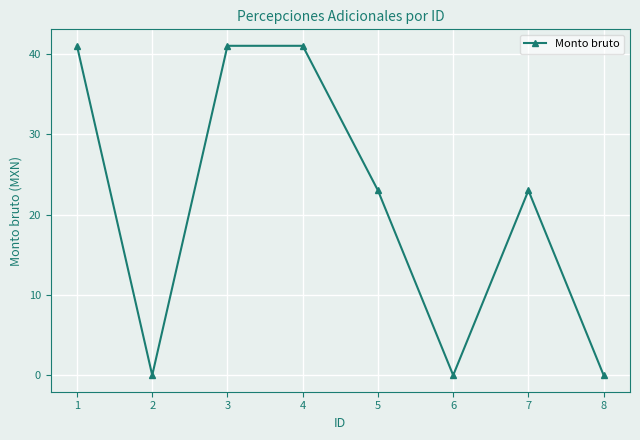

How many interior local valleys (lower than both neighbors) does the data have?

2